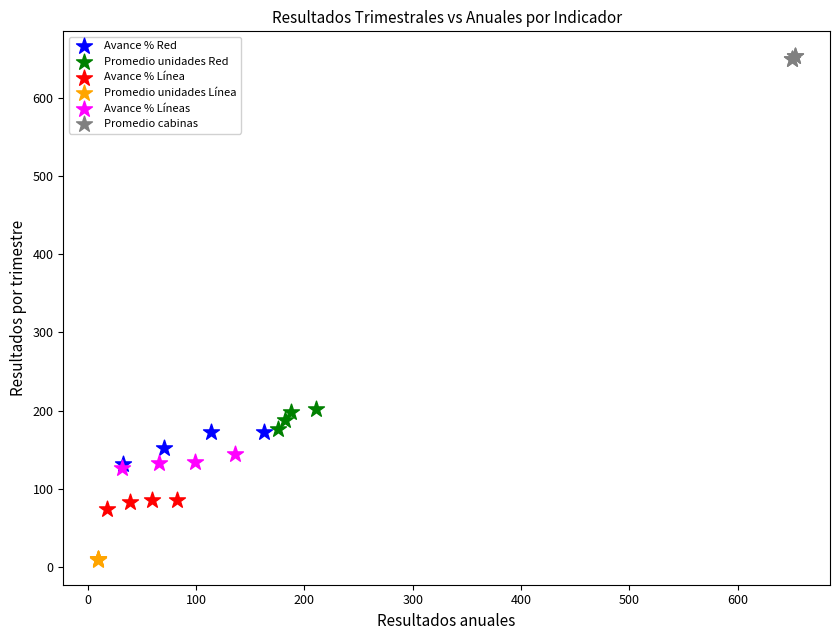

Which series contains the highest Y value?

Promedio cabinas